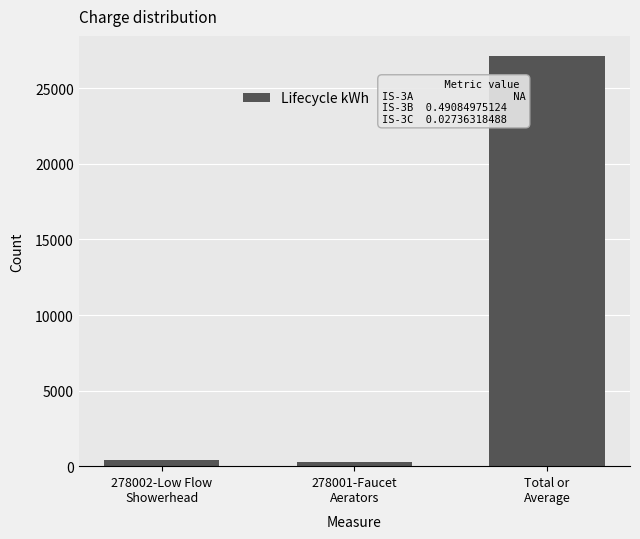

Reading right to left, what are all the values shown in this chart?

Total or
Average=27116.8	278001-Faucet
Aerators=255.1	278002-Low Flow
Showerhead=423.3